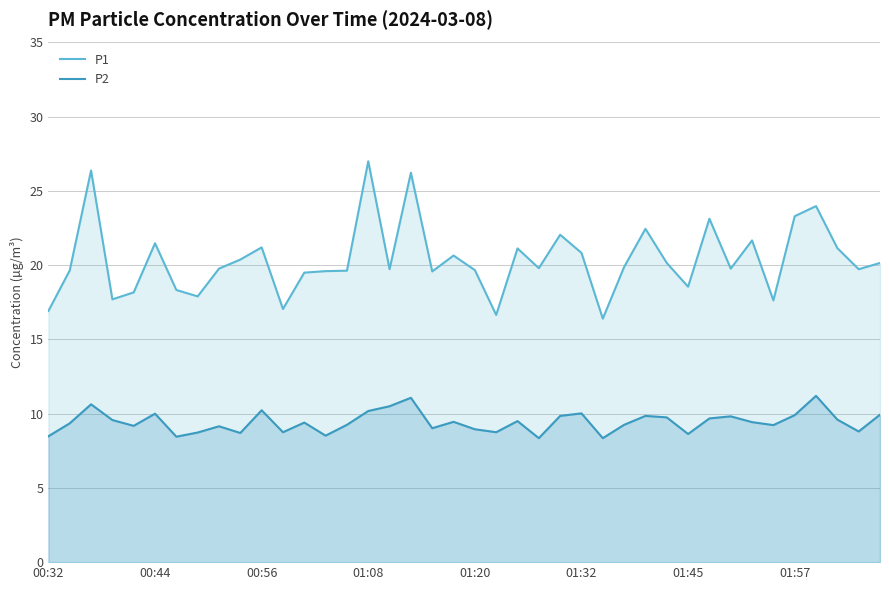

True or false: P1 and P2 cross at least once.

False